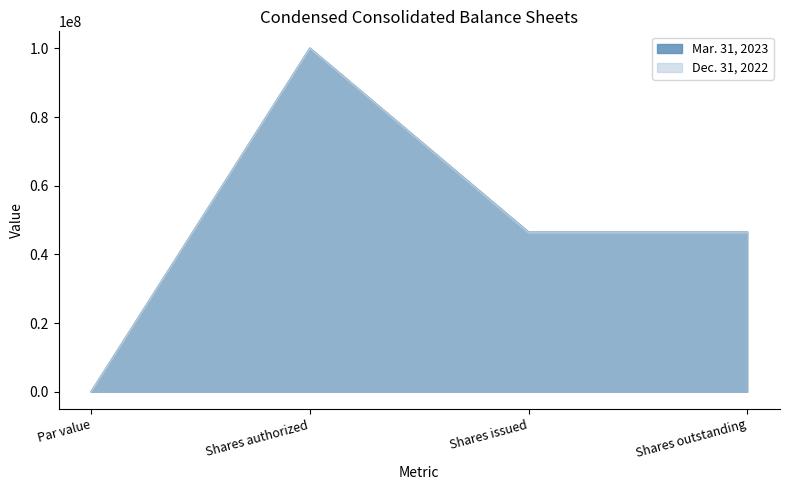

How many lines are shown in the chart?

2